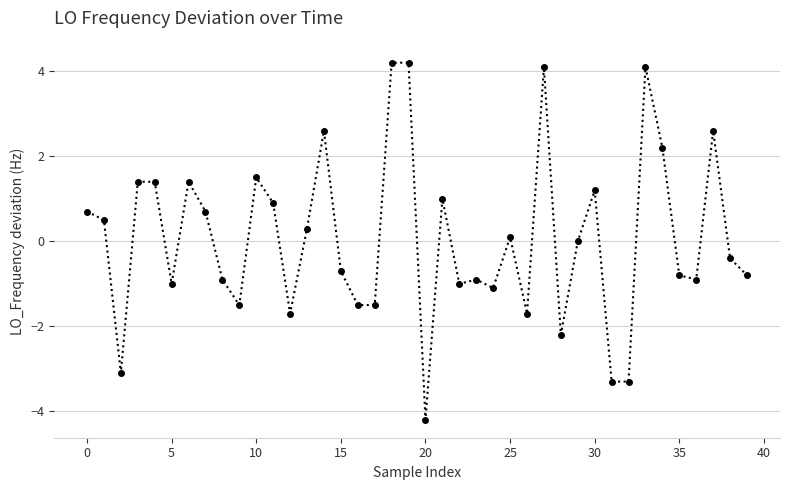

How many distinct data groups are displayed?

1